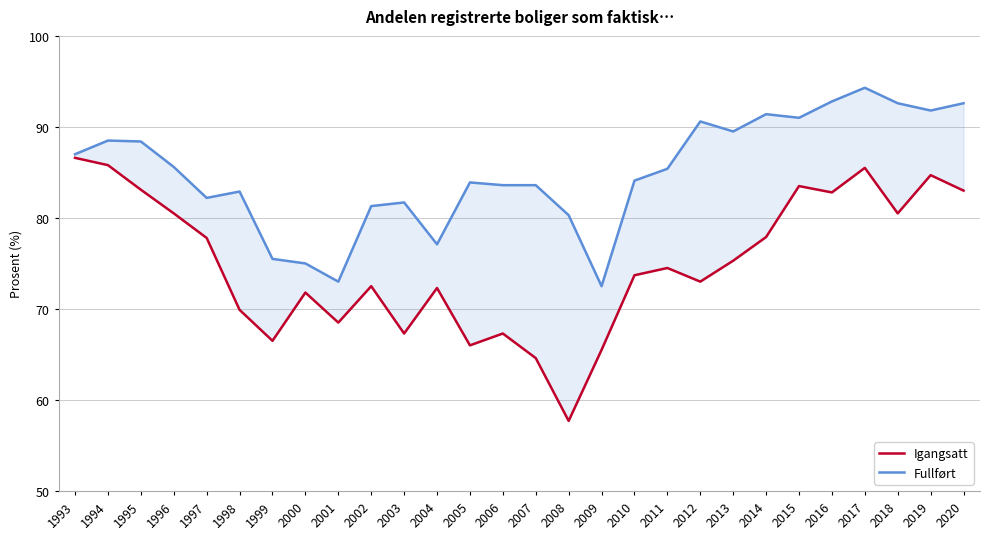

The value of Fullført at 2016 is 92.8. True or false?

True